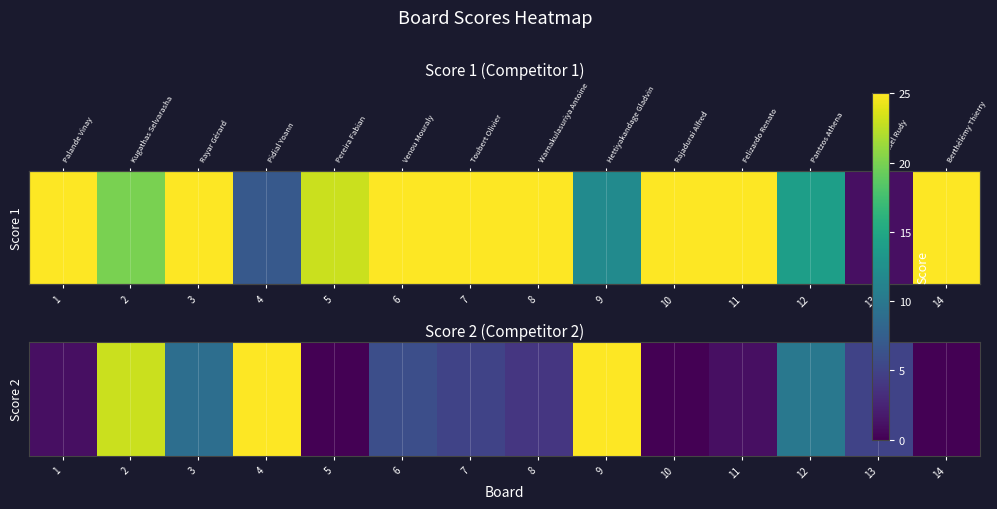

How many values are above zero?

11